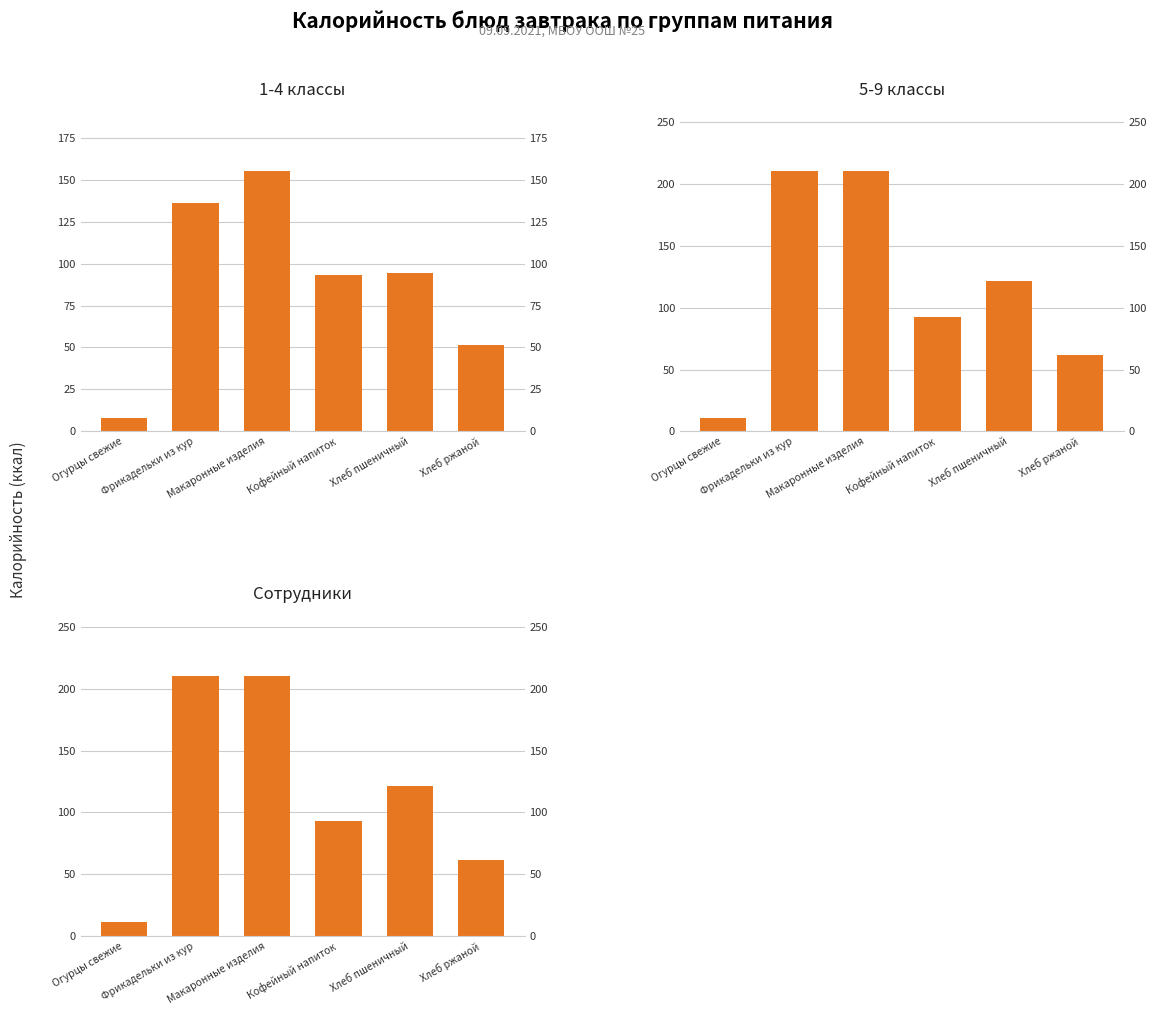

What is the label of the 2nd bar from the left?

Фрикадельки из кур